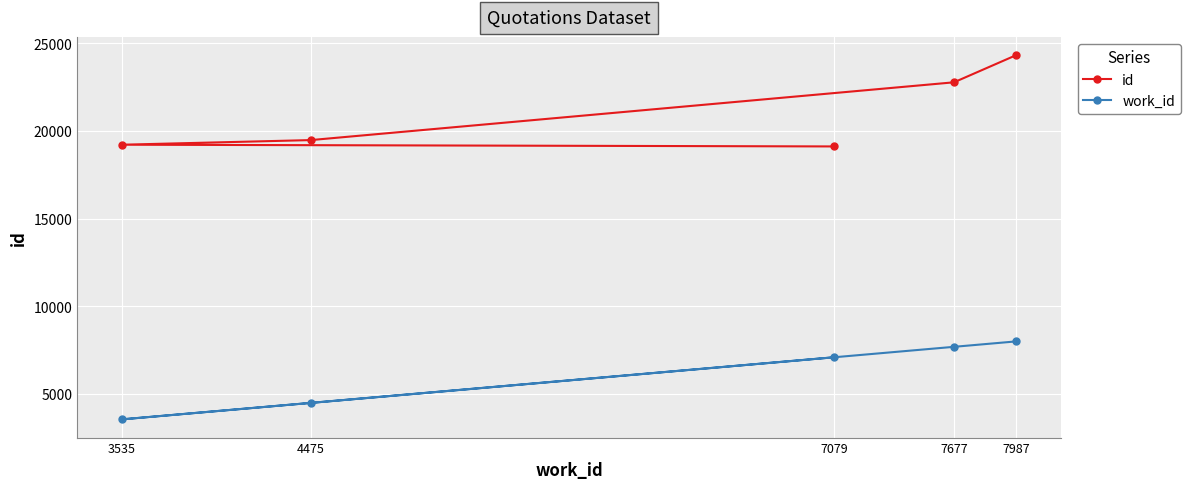

At which category is the sum across all series the highest?

7987